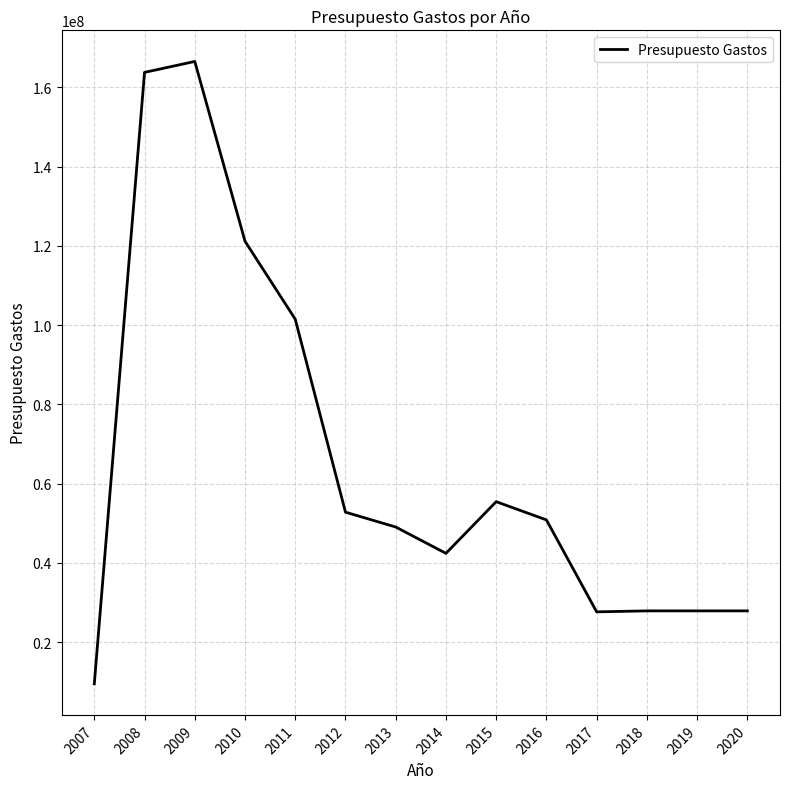

What is the minimum value shown in the chart?

9486440